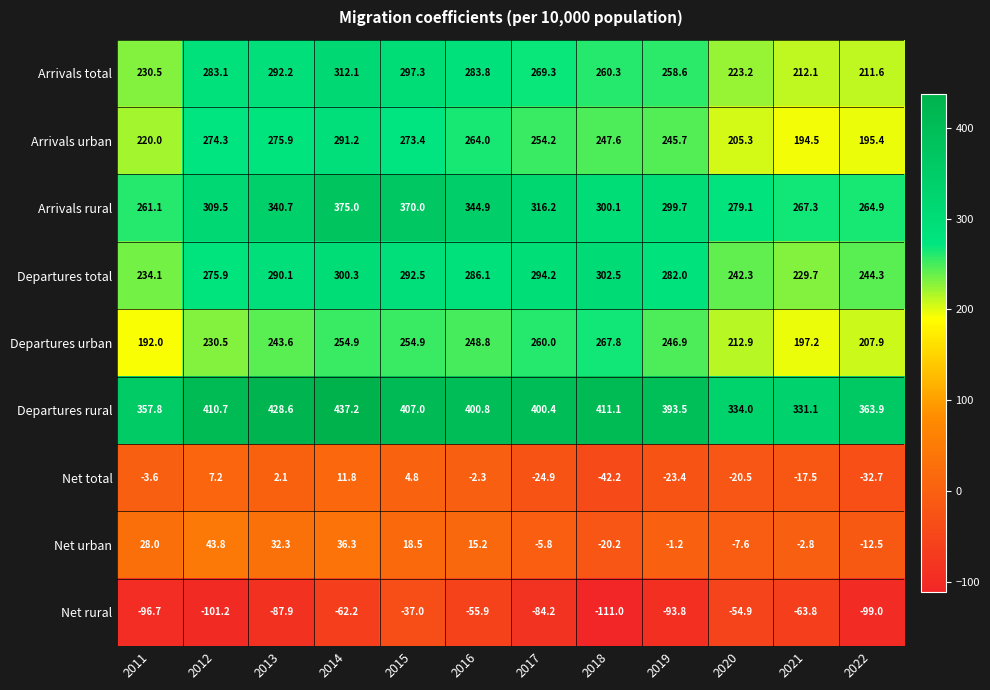

Which series has the widest spread of values?

Arrivals rural